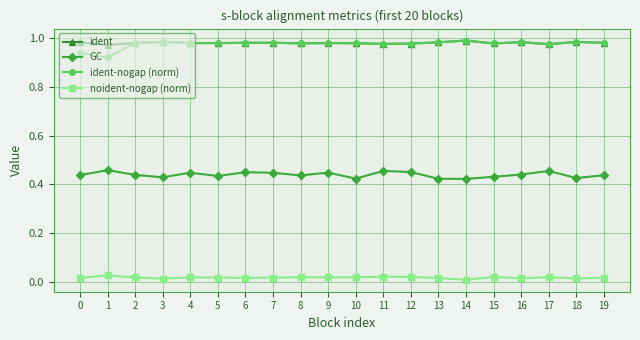

Which series has the widest spread of values?

ident-nogap (norm)